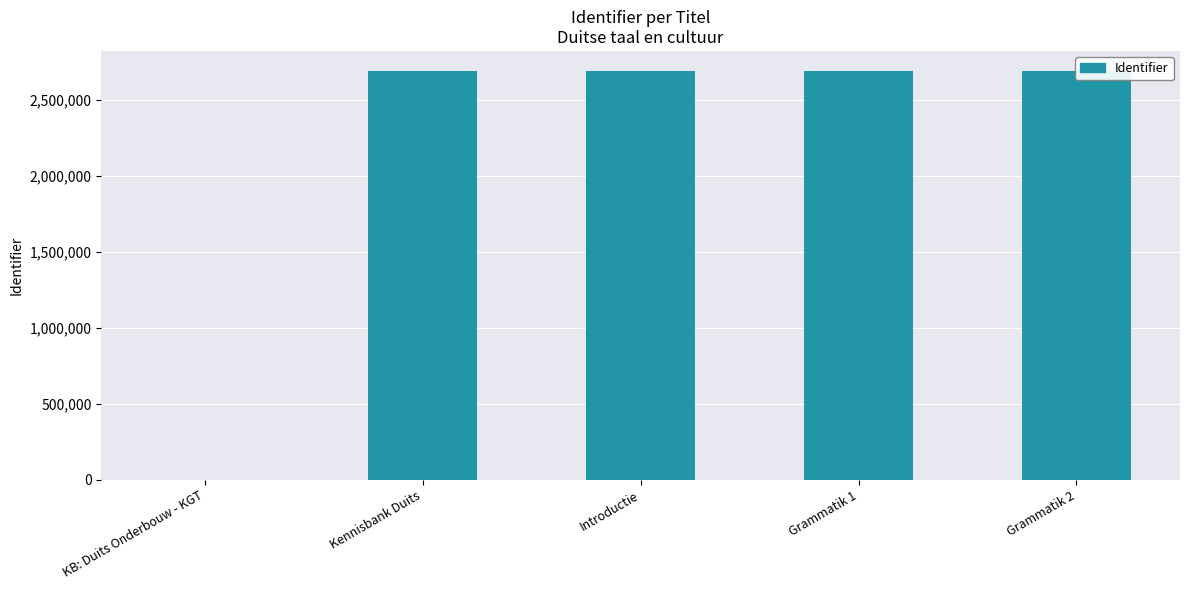

What is the greatest value displayed?

2686229